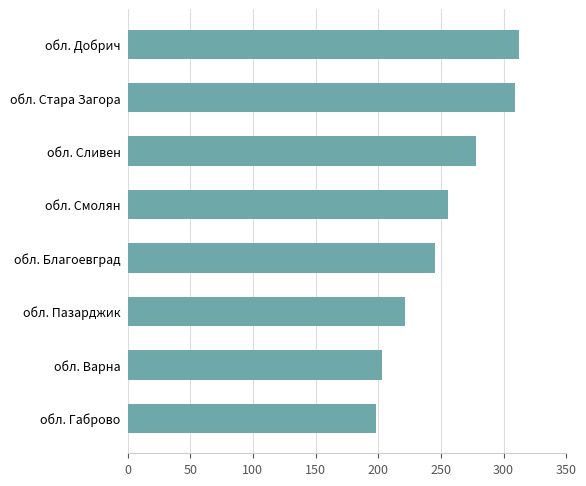

Reading top to bottom, list all the values displayed in this chart.

обл. Добрич=312	обл. Стара Загора=309	обл. Сливен=278	обл. Смолян=256	обл. Благоевград=245	обл. Пазарджик=221	обл. Варна=203	обл. Габрово=198